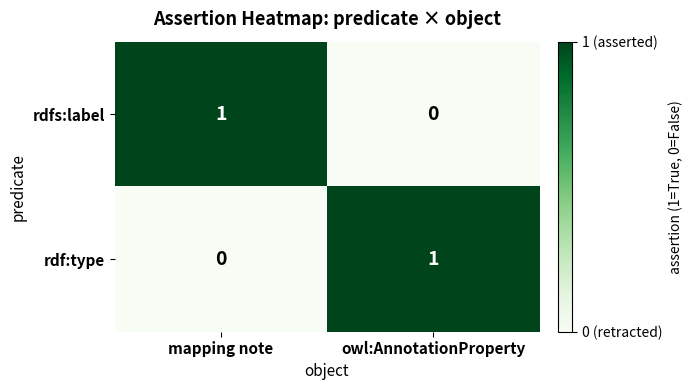

At which label does rdf:type reach its minimum?

mapping note